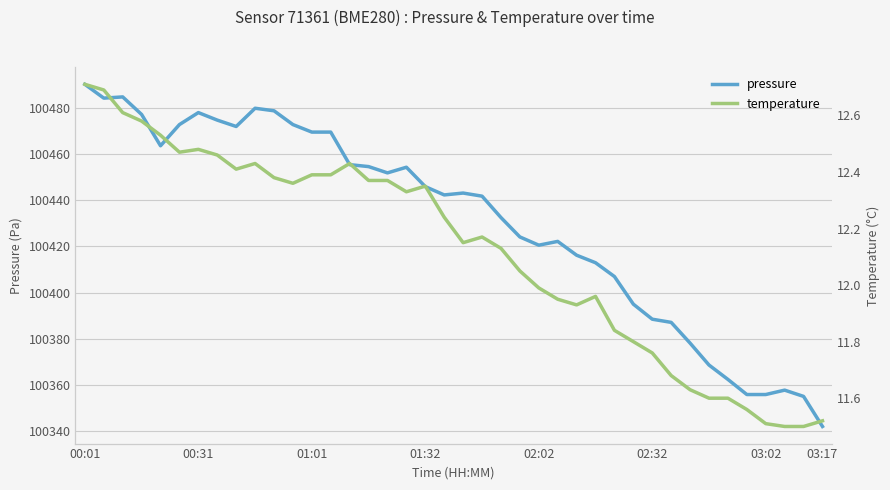

How many categories are shown in the chart?

40